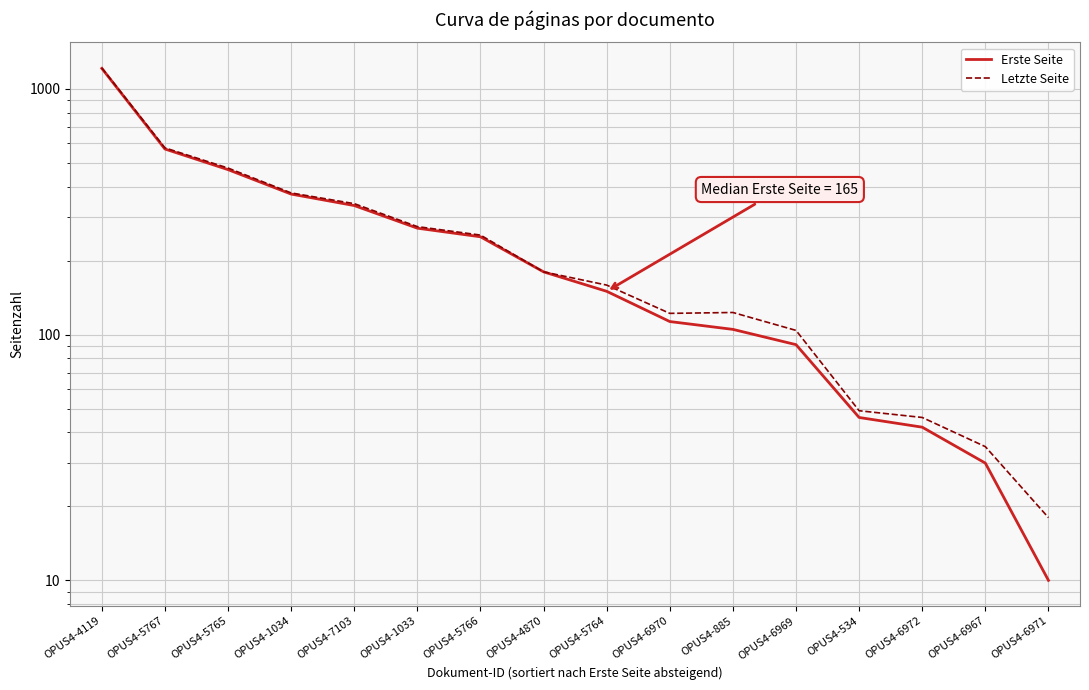

How many series are shown in this chart?

2